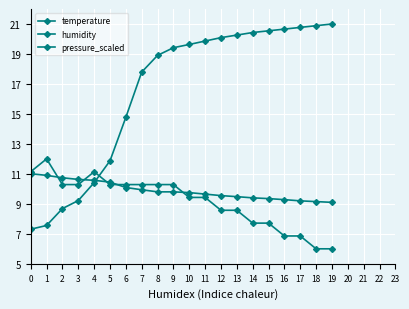

Rank the series at 12 from lowest to highest value.

pressure_scaled, temperature, humidity